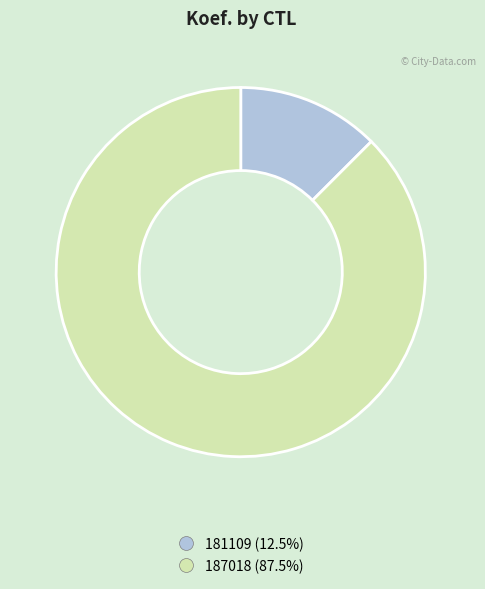

What is the ratio of the value at 187018 to the value at 181109?

7.0